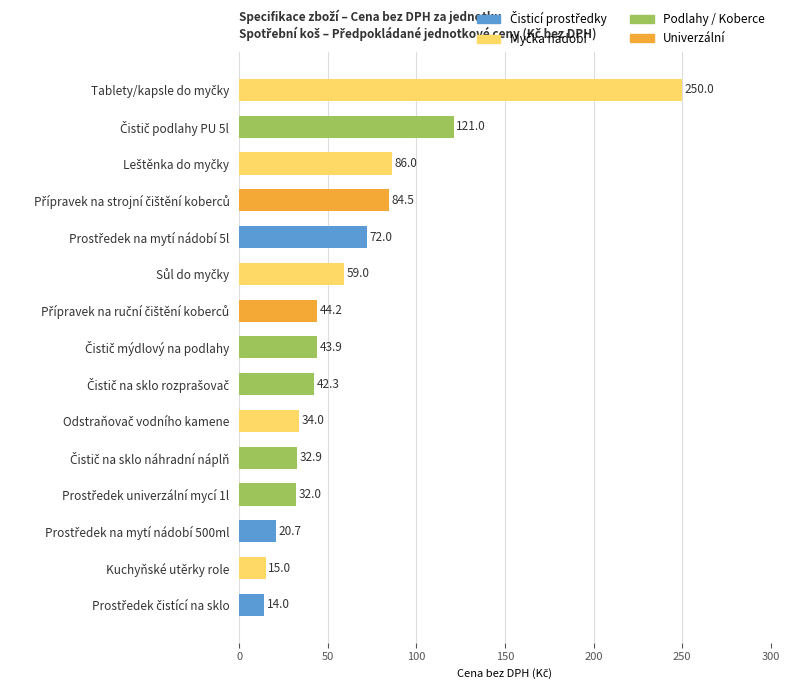

Reading top to bottom, transcribe all the data shown in this chart.

250.0	121.0	86.0	84.5	72.0	59.0	44.2	43.9	42.3	34.0	32.9	32.0	20.7	15.0	14.0